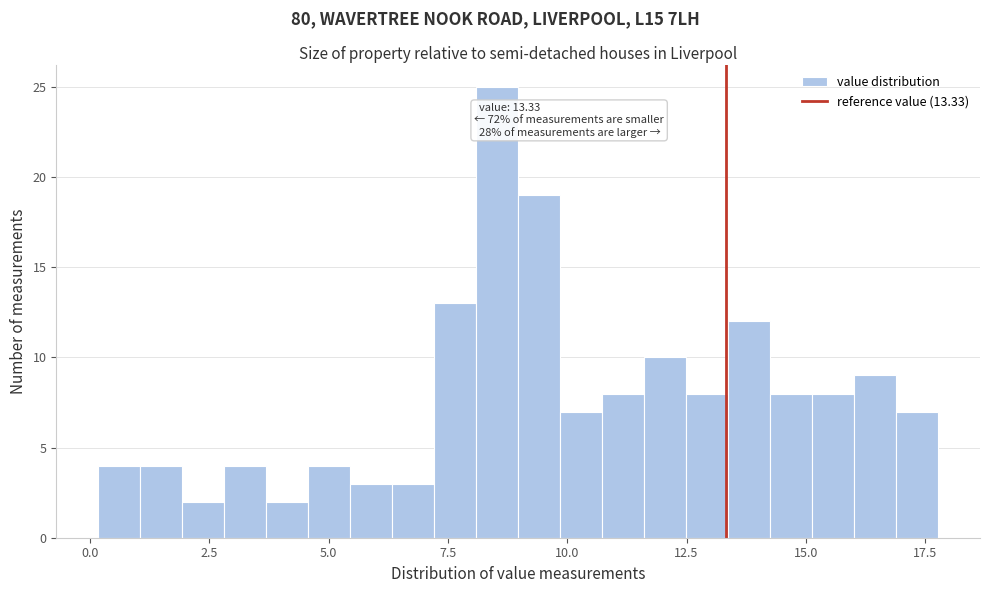

Read against the x-axis, roughly where is the centre of the tallest bar?

8.5